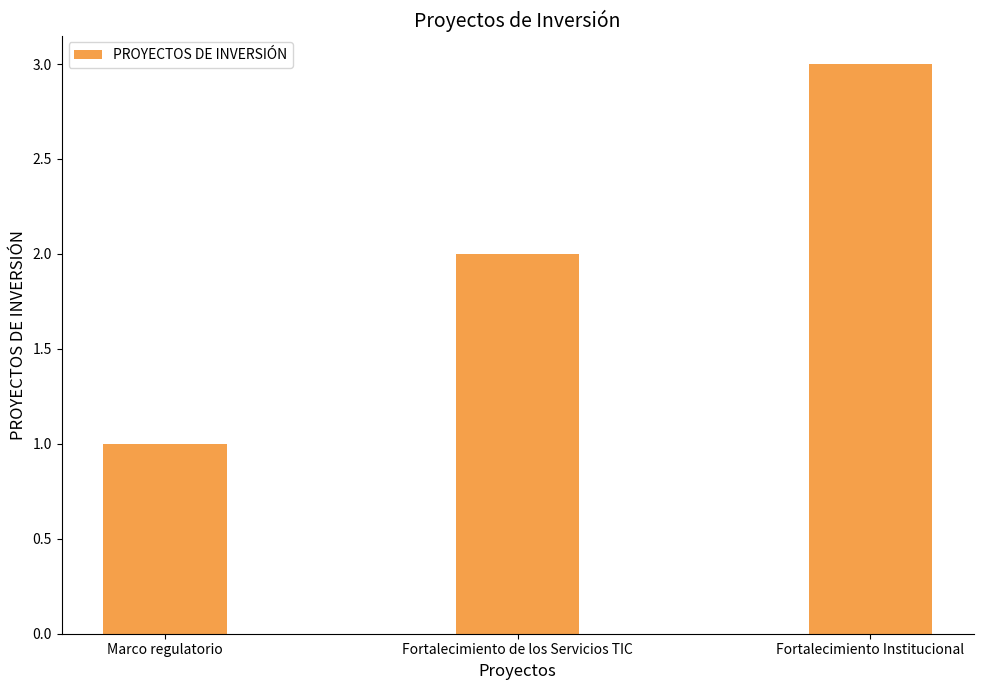

List the labels in order of value, smallest first.

Marco regulatorio, Fortalecimiento de los Servicios TIC, Fortalecimiento Institucional